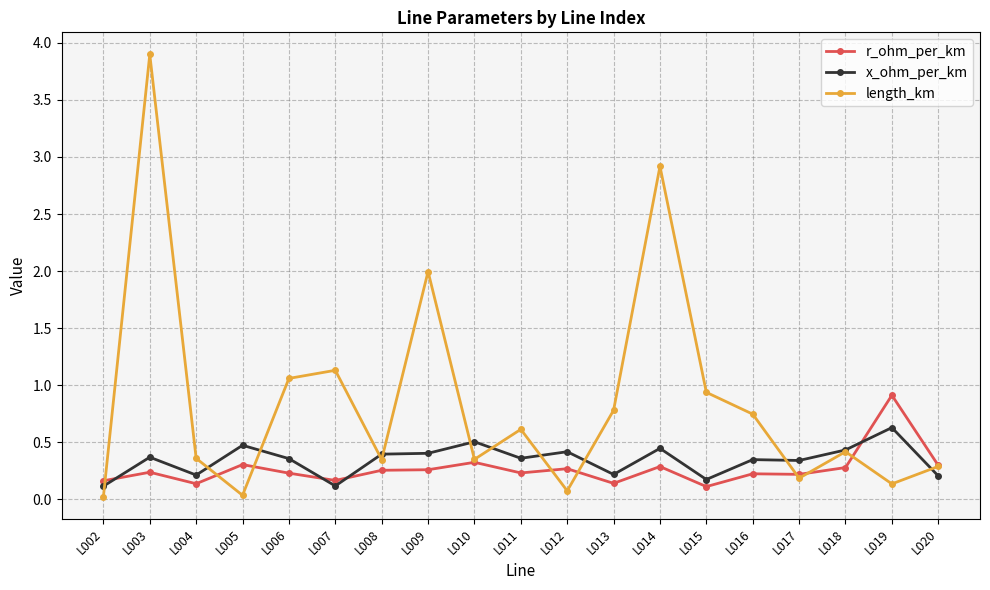

Is the value of length_km at L017 greater than the value of x_ohm_per_km at L008?

No